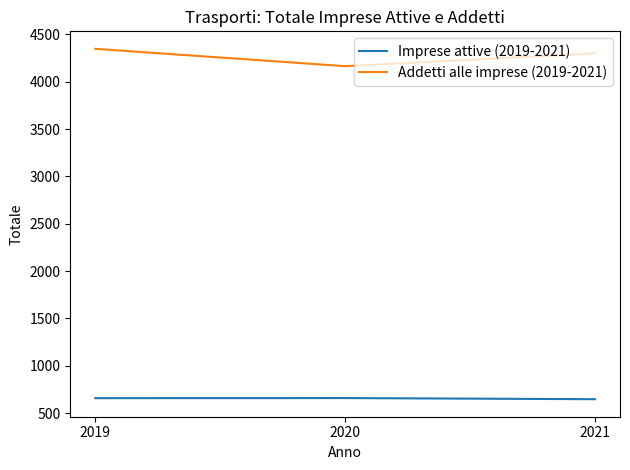

List the series in order of their overall mean, highest first.

Addetti alle imprese (2019-2021), Imprese attive (2019-2021)